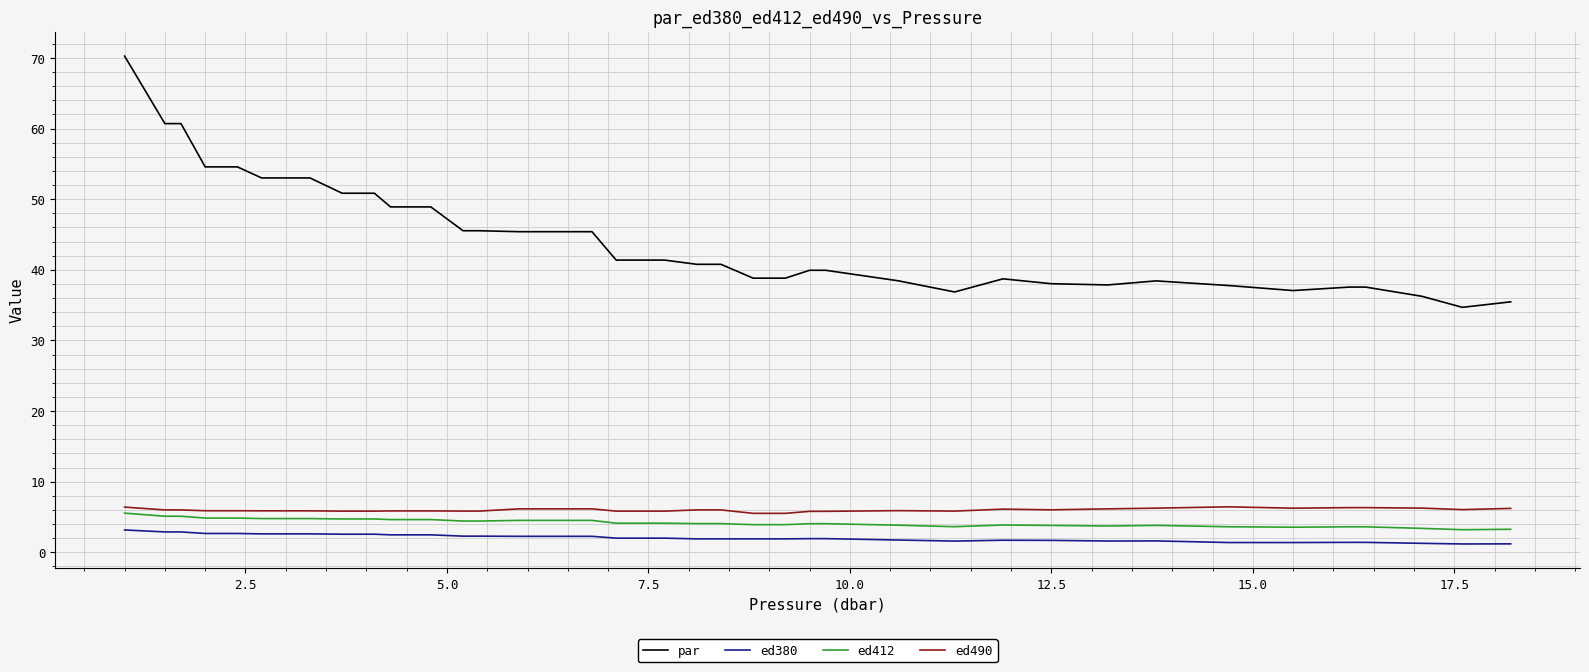

Which series has the largest total across all categories?

par